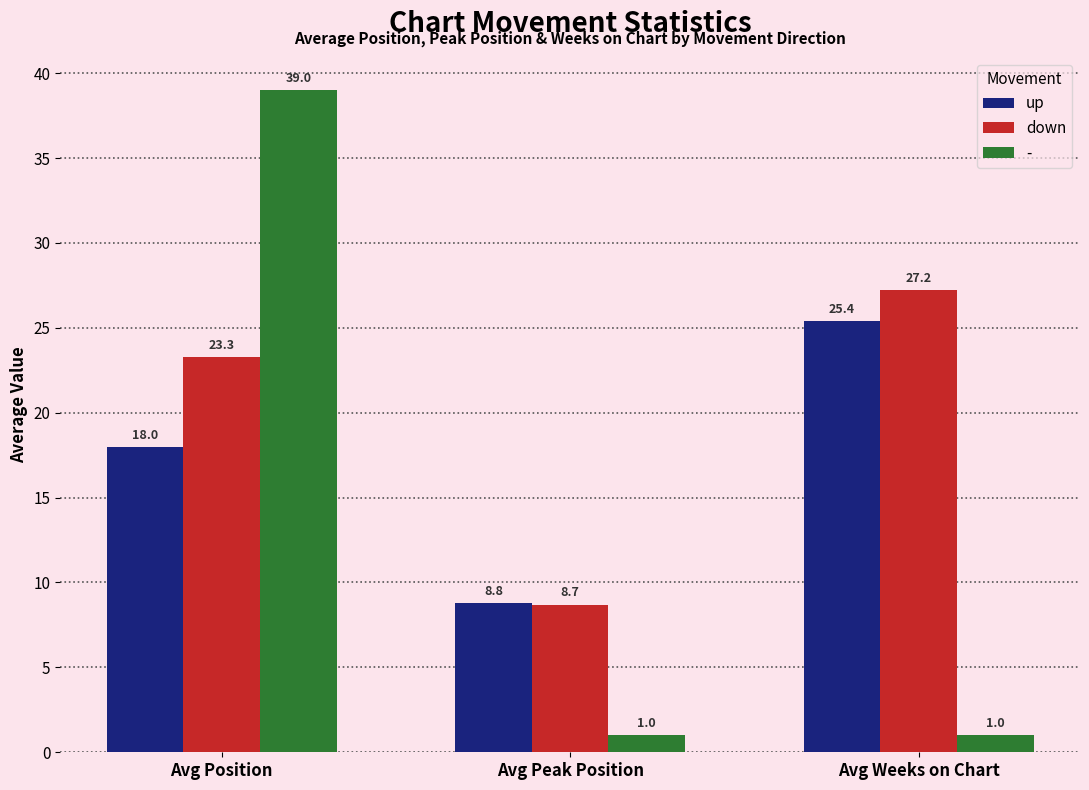

What is the label of the 2nd bar from the left?

Avg Peak Position